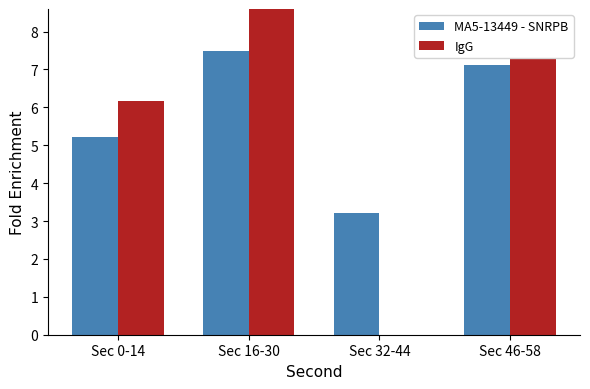

Reading left to right, extract all data points from this chart.

MA5-13449 - SNRPB: 5.2	7.5	3.2	7.1
IgG: 6.2	12.1	0.0	7.3